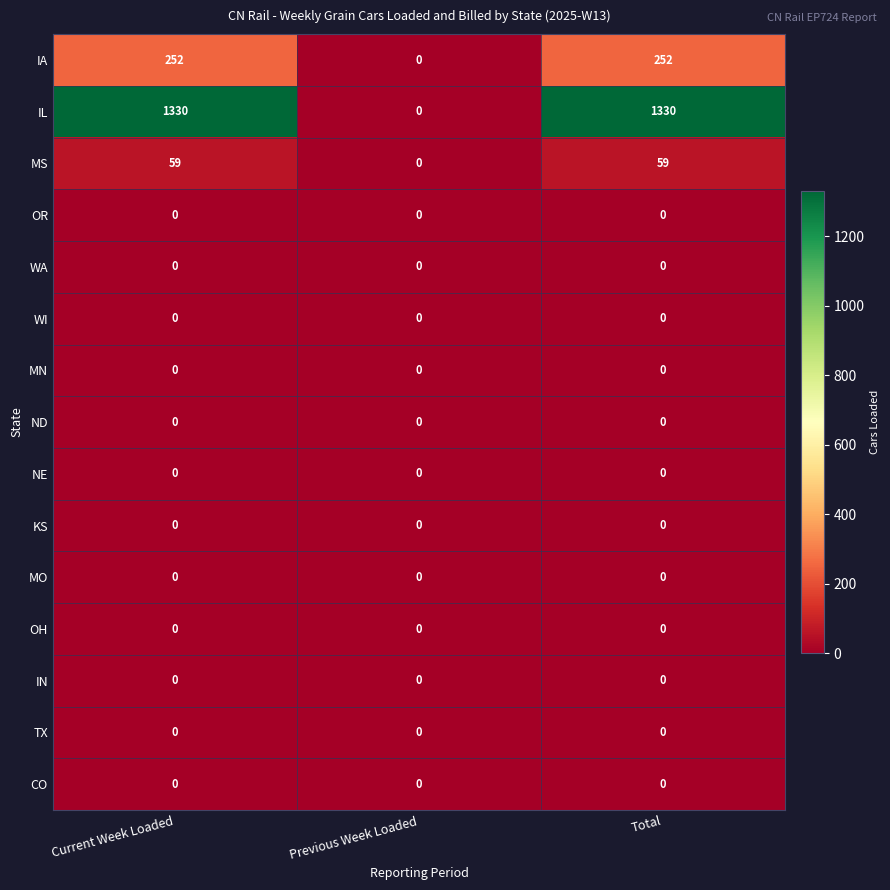

What is the total value across all series at Total?

1641